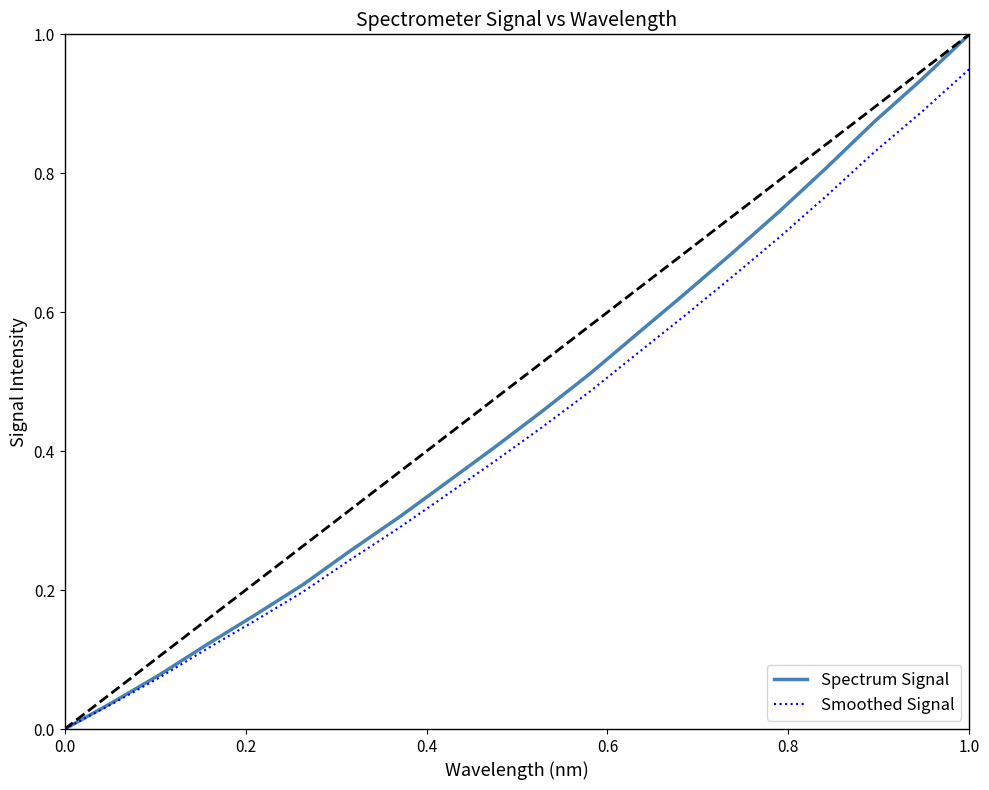

Rank the series by their maximum value, from lowest to highest.

Smoothed Signal, Spectrum Signal